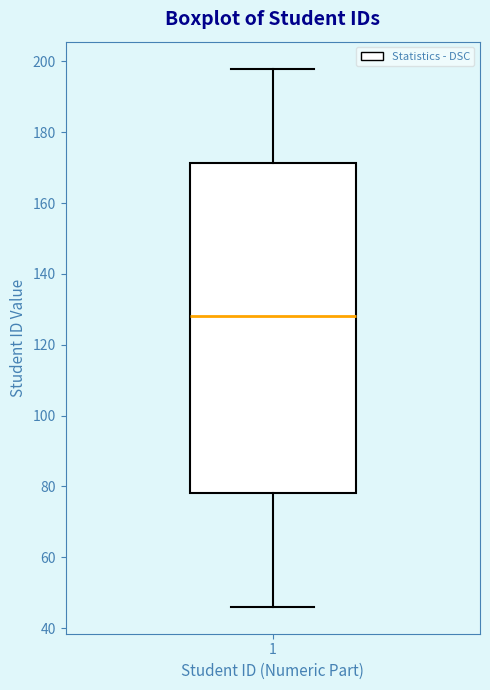

Where does the median line of the box at x = 1 sit on the y-axis? The values are not printed on the chart, so give them approximately, as read against the axis.

128